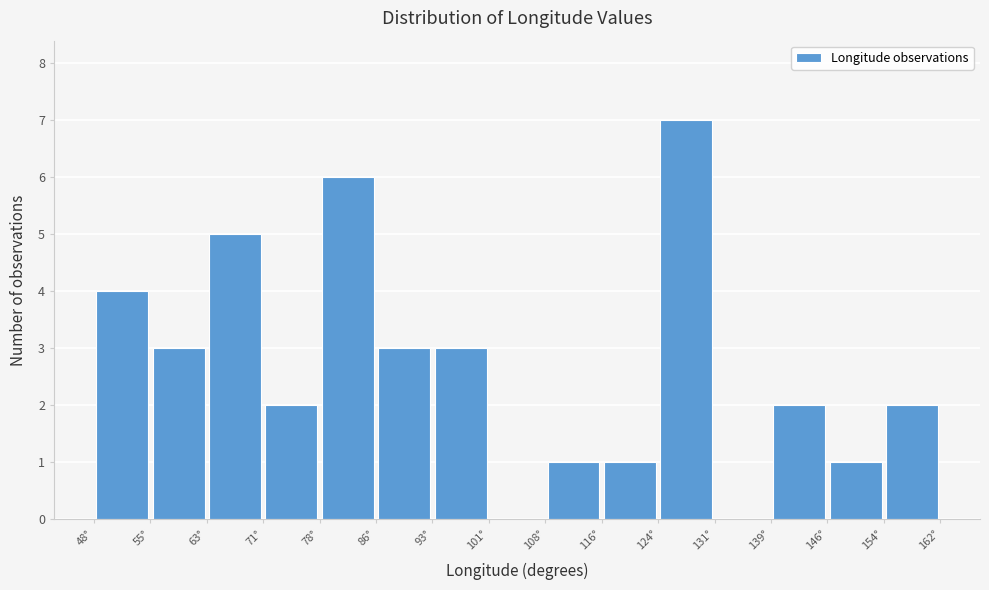

Reading left to right, transcribe this chart: for each bar, give the range it covers on the x-axis and its height. Neither the bar edges nor the heights are printed on the chart, so give them approximately, as read against the axes.

48 to 56: 4
56 to 63: 3
63 to 71: 5
71 to 79: 2
79 to 86: 6
86 to 94: 3
94 to 101: 3
101 to 109: 0
109 to 117: 1
117 to 124: 1
124 to 132: 7
132 to 139: 0
139 to 147: 2
147 to 155: 1
155 to 162: 2